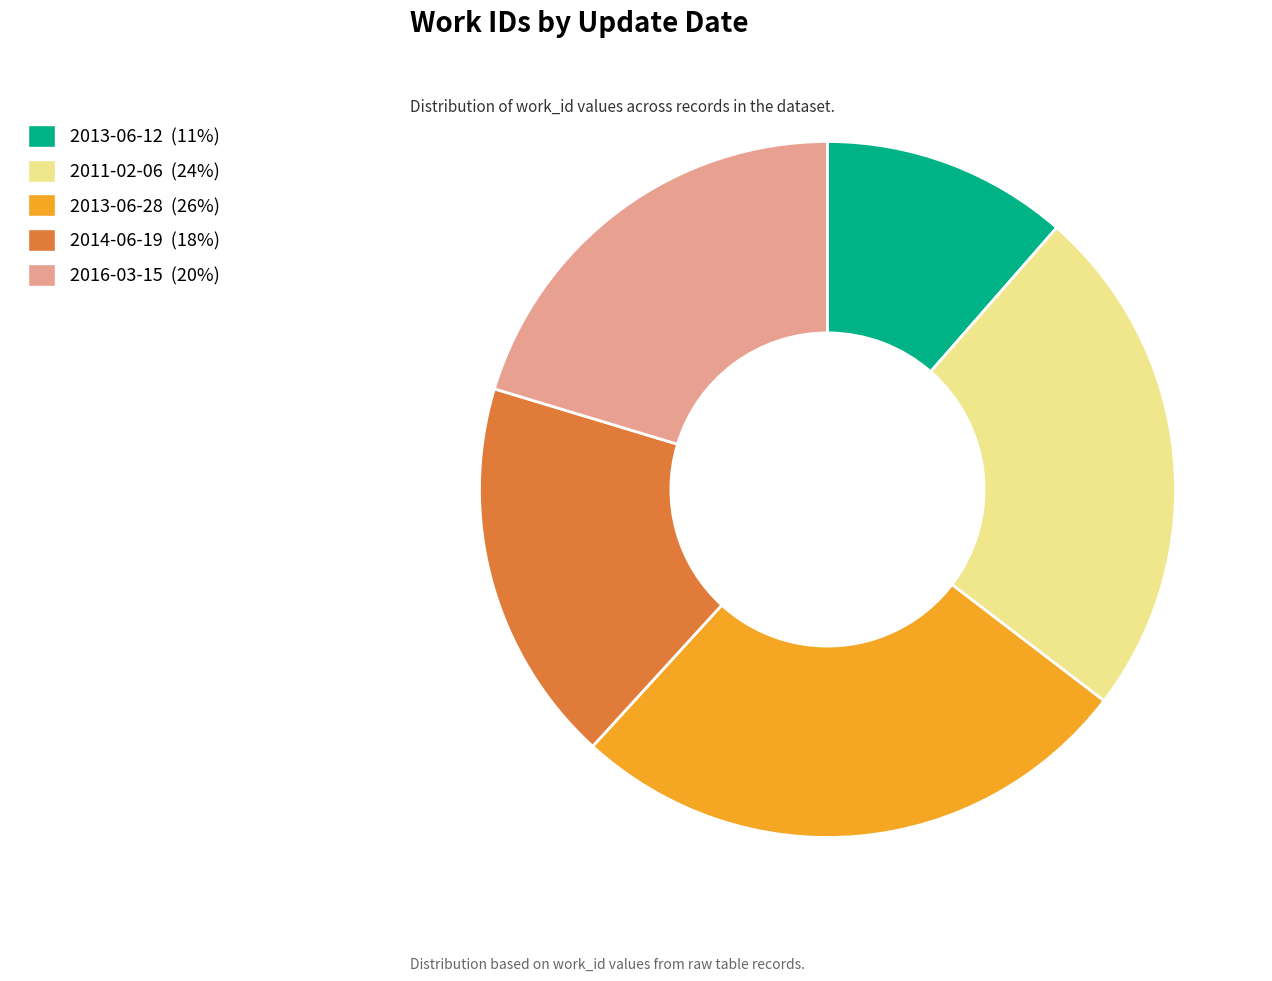

Is it true that 2014-06-19 is 26% of the pie?

False